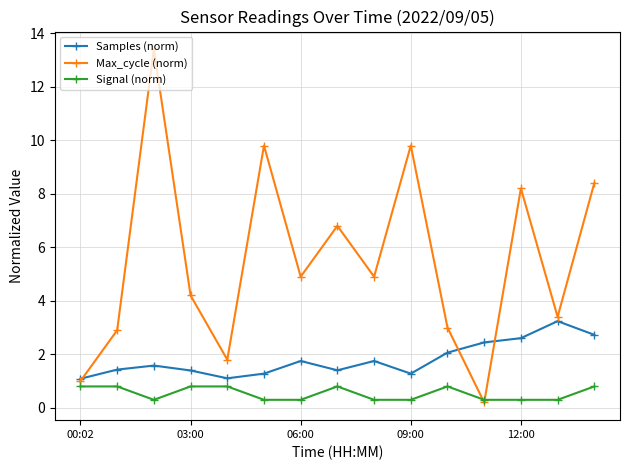

List the series in order of their peak value, highest first.

Max_cycle (norm), Samples (norm), Signal (norm)